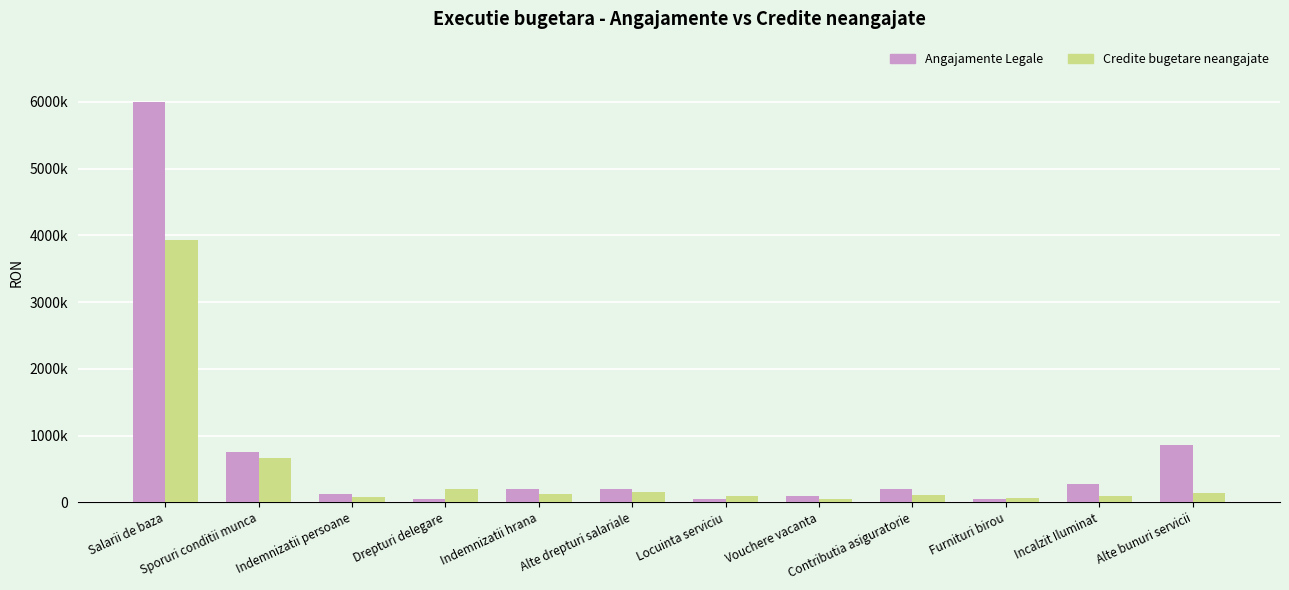

Which series changed the most between Sporuri conditii munca and Furnituri birou?

Angajamente Legale